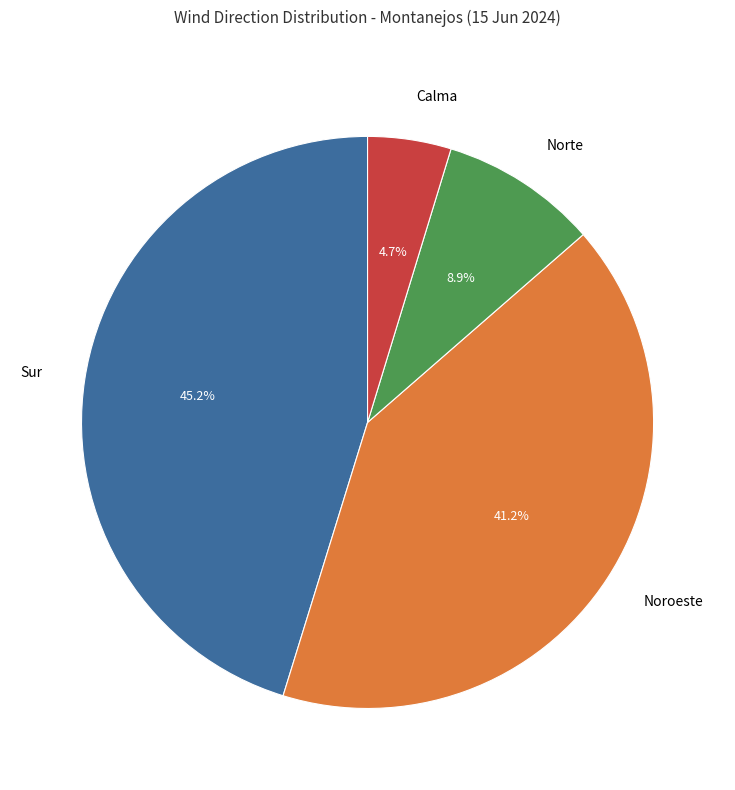

What is the ratio of the value at Sur to the value at Norte?

5.1